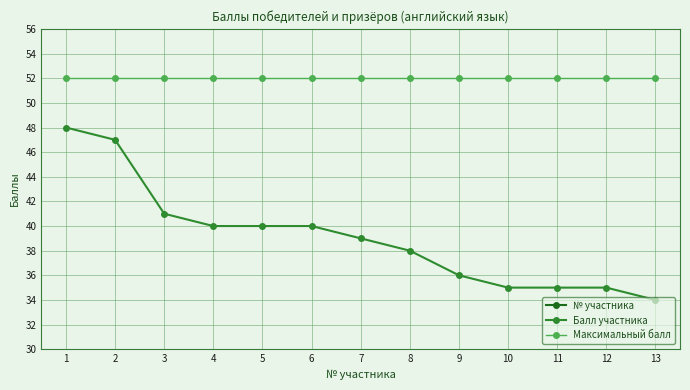

True or false: Максимальный балл has a value of 69 at 7.

False